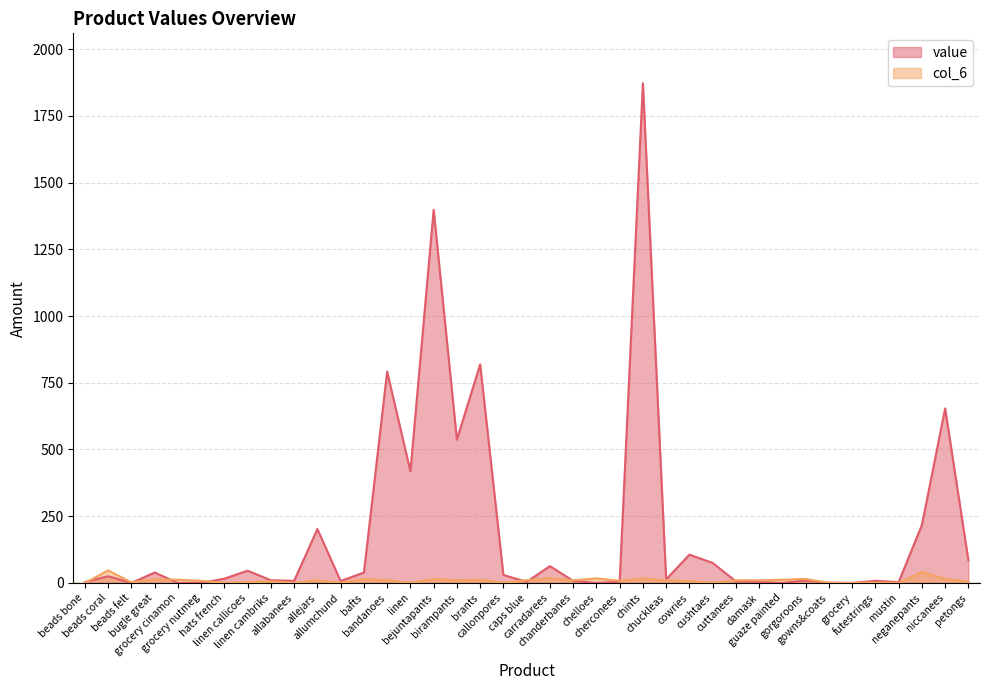

Rank the series at guaze painted from lowest to highest value.

value, col_6